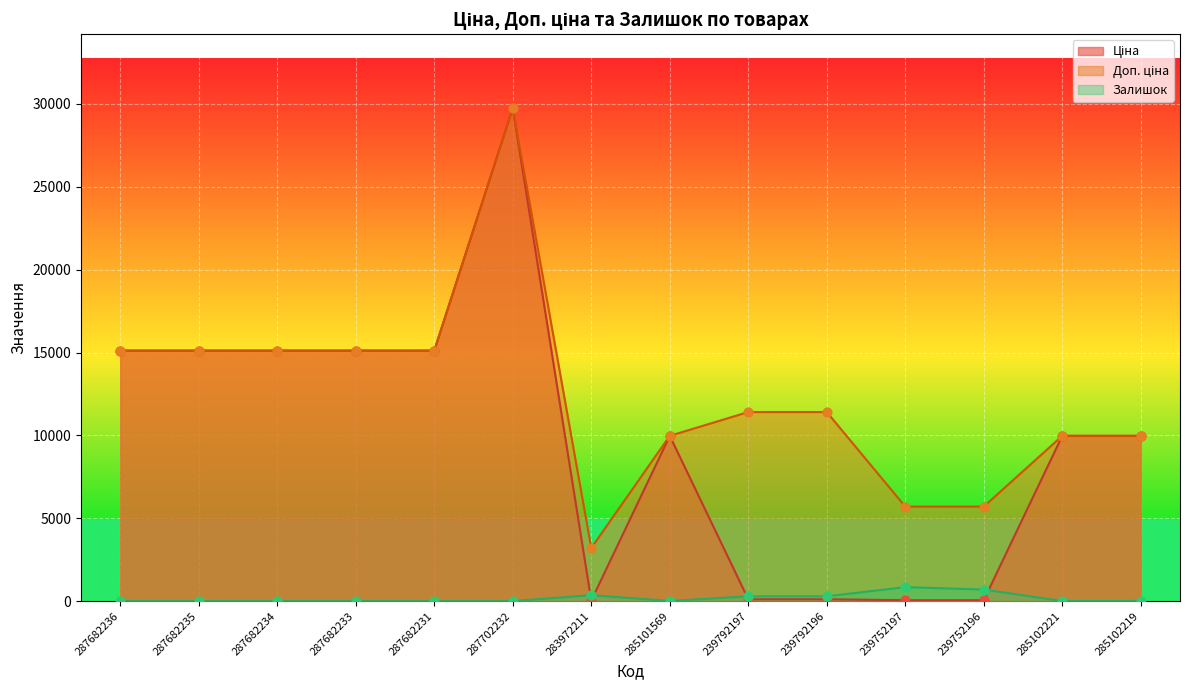

At how many categories does at least one series exceed 7017?

11